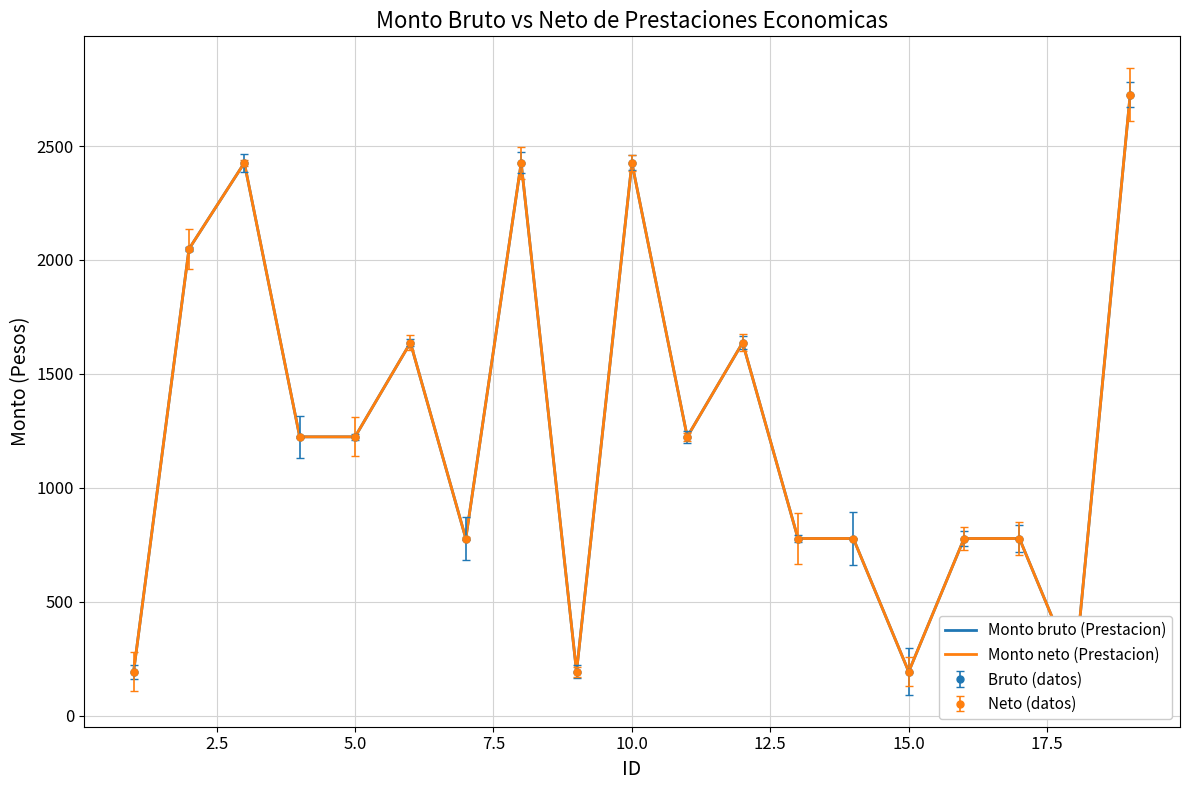

Reading left to right, list all the values displayed in this chart.

Monto bruto (Prestacion): 192.6	2047.9	2426.0	1223.6	1223.6	1636.9	777.4	2426.0	192.6	2426.0	1223.6	1636.9	777.4	777.4	192.6	777.4	777.4	192.6	2726.0
Monto neto (Prestacion): 192.6	2047.9	2426.0	1223.6	1223.6	1636.9	777.4	2426.0	192.6	2426.0	1223.6	1636.9	777.4	777.4	192.6	777.4	777.4	192.6	2726.0